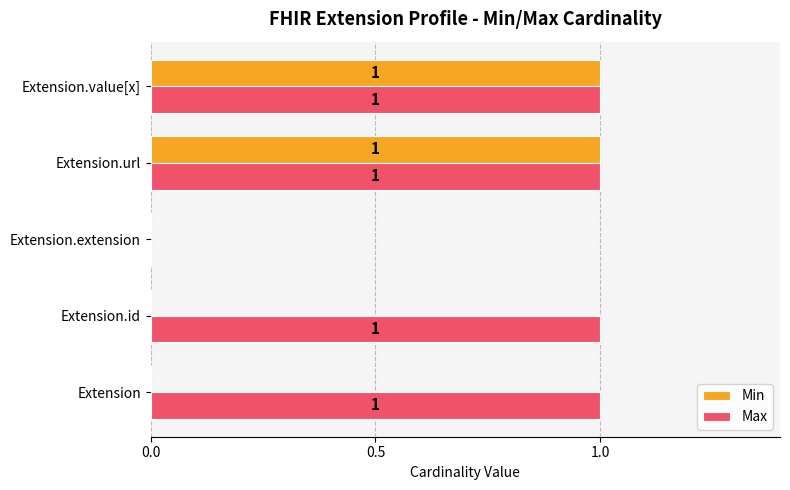

True or false: Max has a value of 1 at Extension.

True